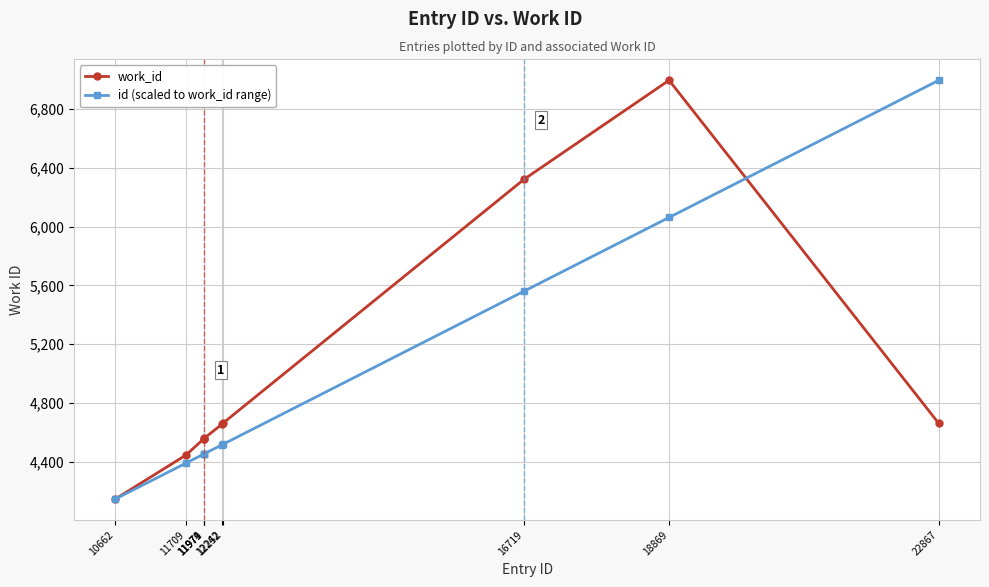

True or false: work_id has more than 0 interior local peaks.

True